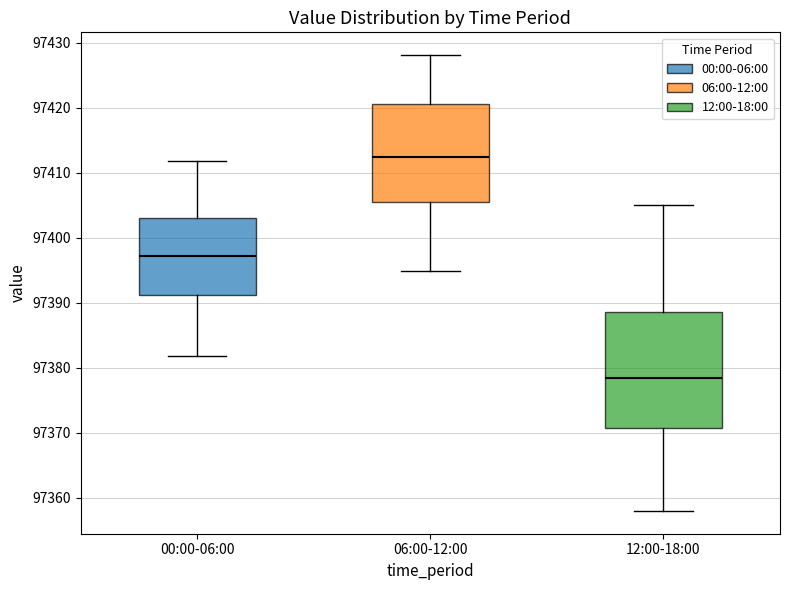

Reading left to right, transcribe this box plot: for each box, give where its median line is, the range the box spans, and where its two whiskers end, as read against the y-axis. The values are not printed on the chart, so give them approximately, as read against the axis.

00:00-06:00: median 97397, box 97391 to 97403, whiskers 97382 to 97412
06:00-12:00: median 97412, box 97406 to 97420, whiskers 97395 to 97428
12:00-18:00: median 97379, box 97371 to 97389, whiskers 97358 to 97405